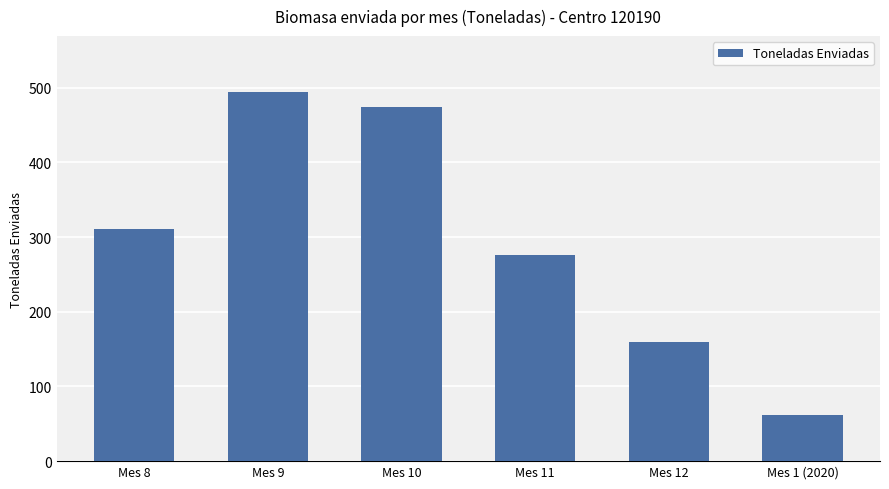

What is the change in value from Mes 9 to Mes 10?

-21.1